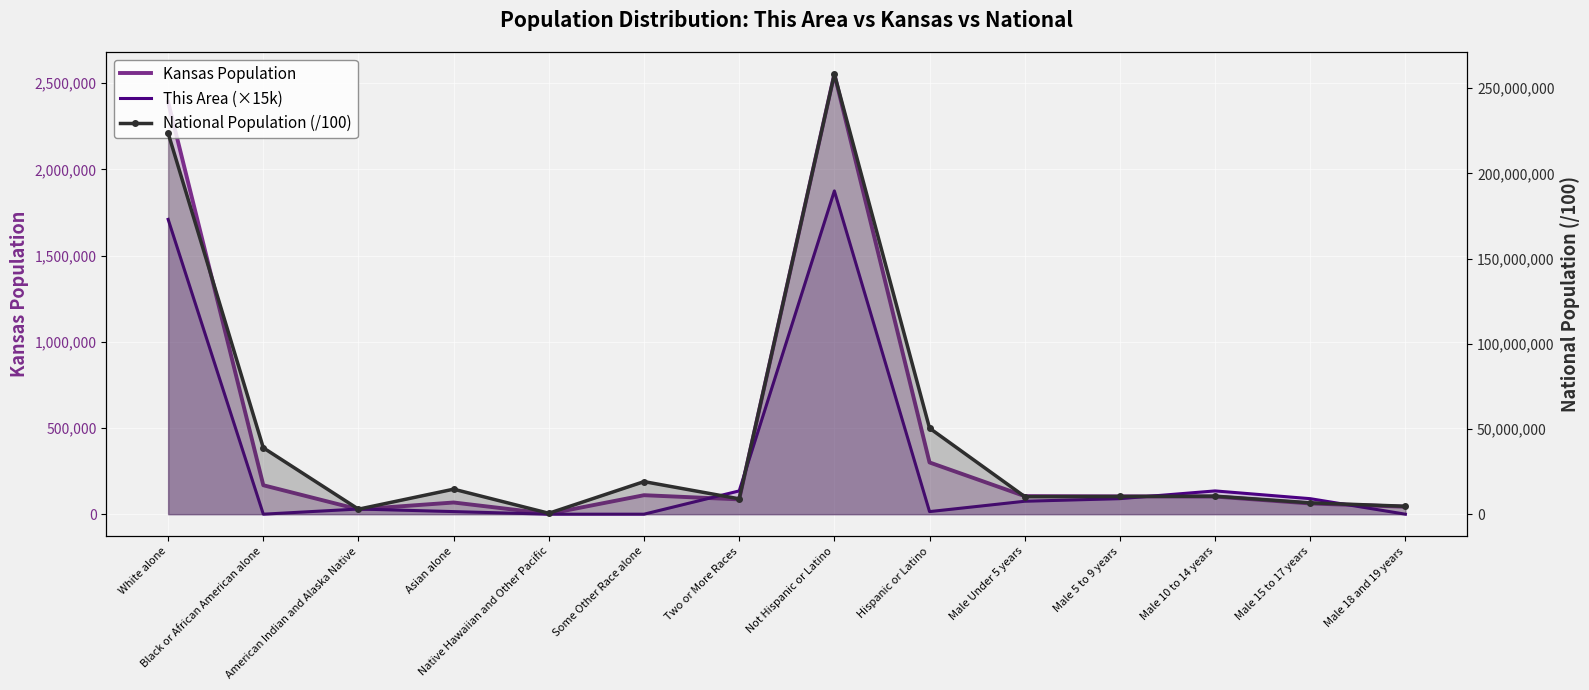

True or false: National Population (/100) has more than 0 points higher than both neighbors.

True